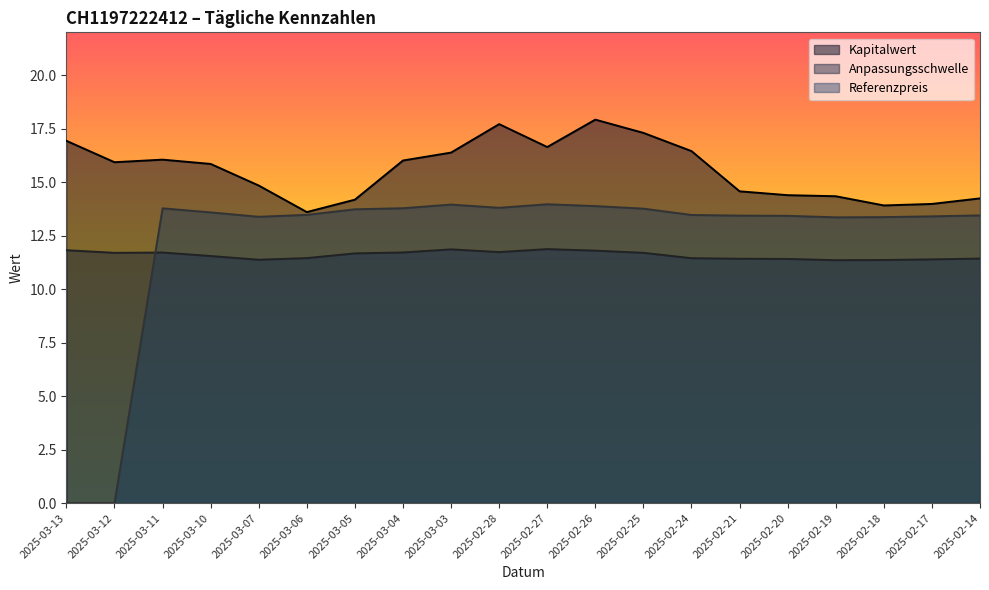

True or false: Kapitalwert and Referenzpreis intersect in this chart.

False